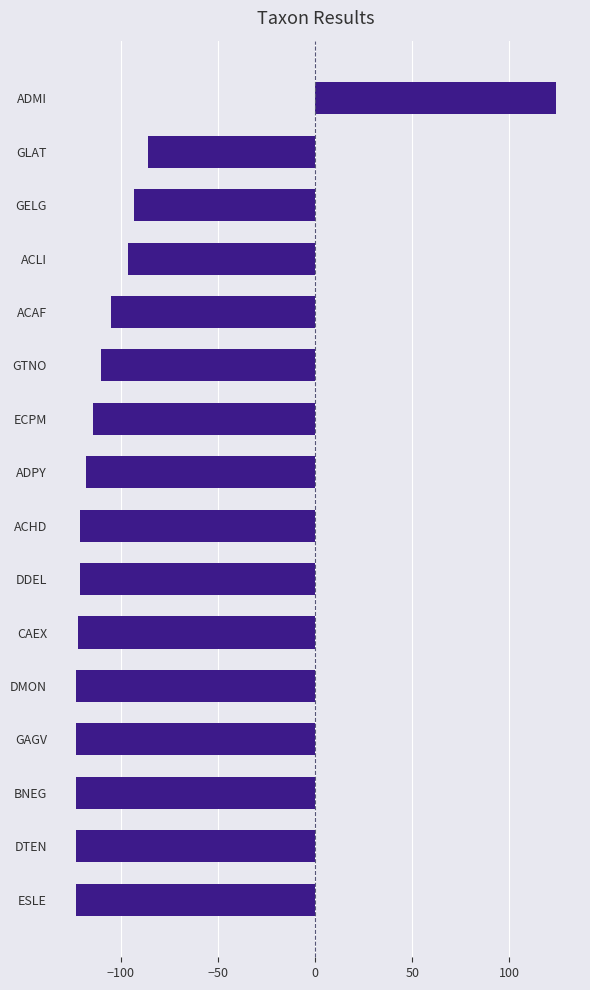

The chart shows a value of -159 at CAEX. True or false?

False